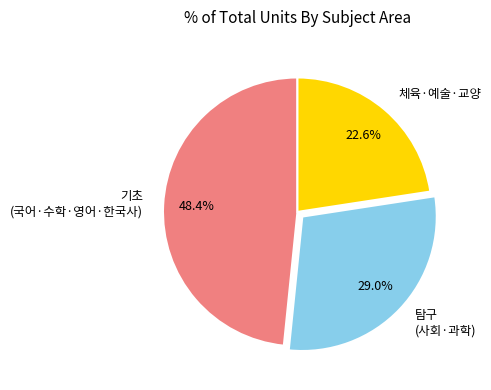

Do 체육·예술·교양 and 기초 (국어·수학·영어·한국사) together represent more than half of the pie?

Yes